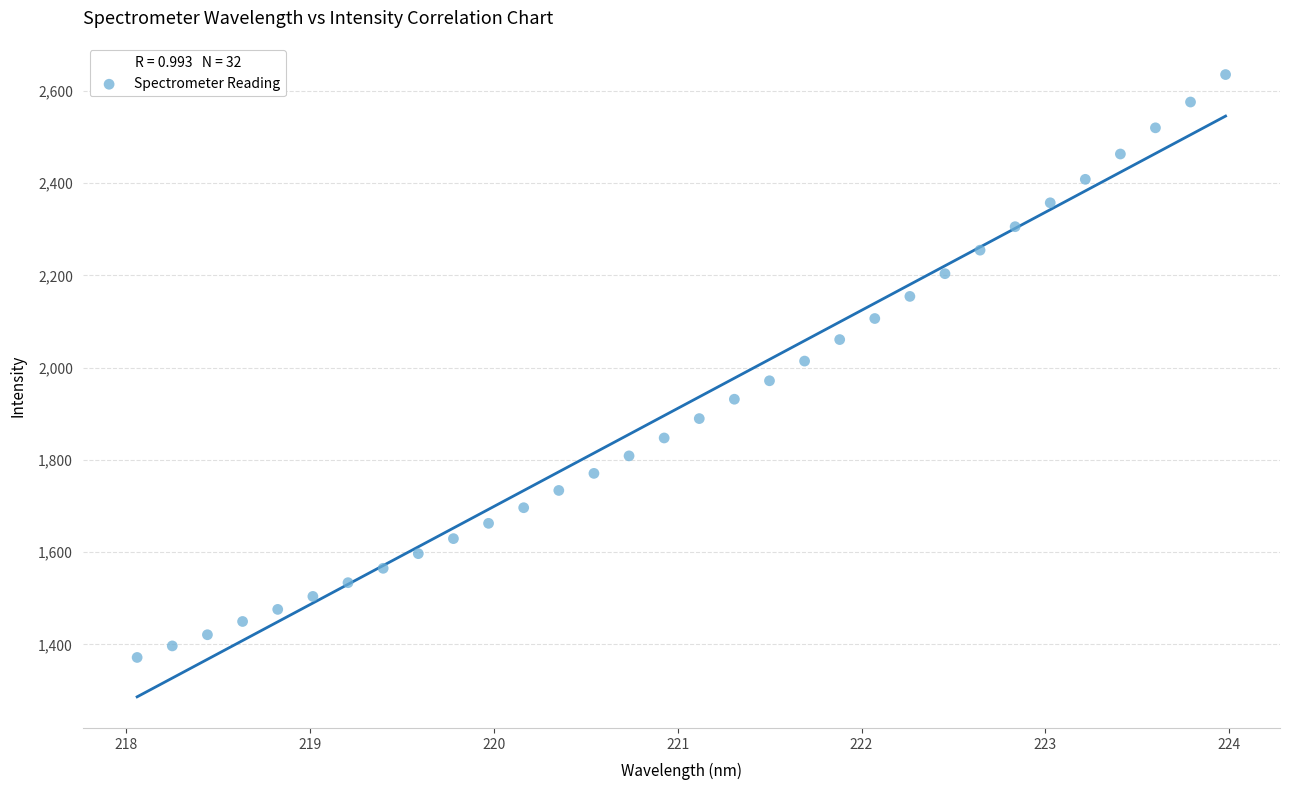

What is the range of Y values (max minus min)?

1263.7